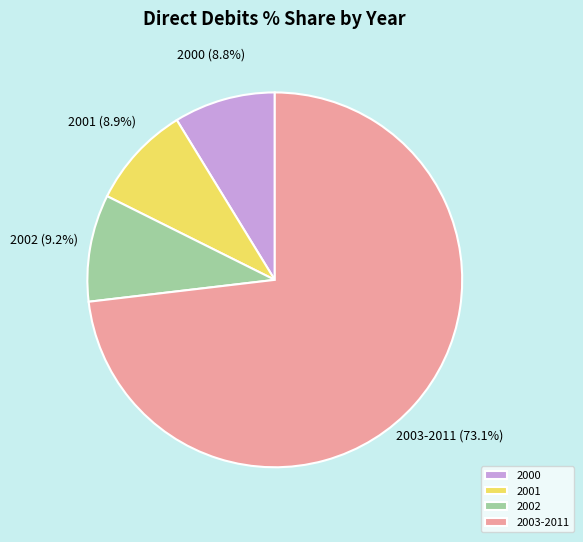

Combined, what portion of the pie is 2003-2011 and 2000?

81.9%